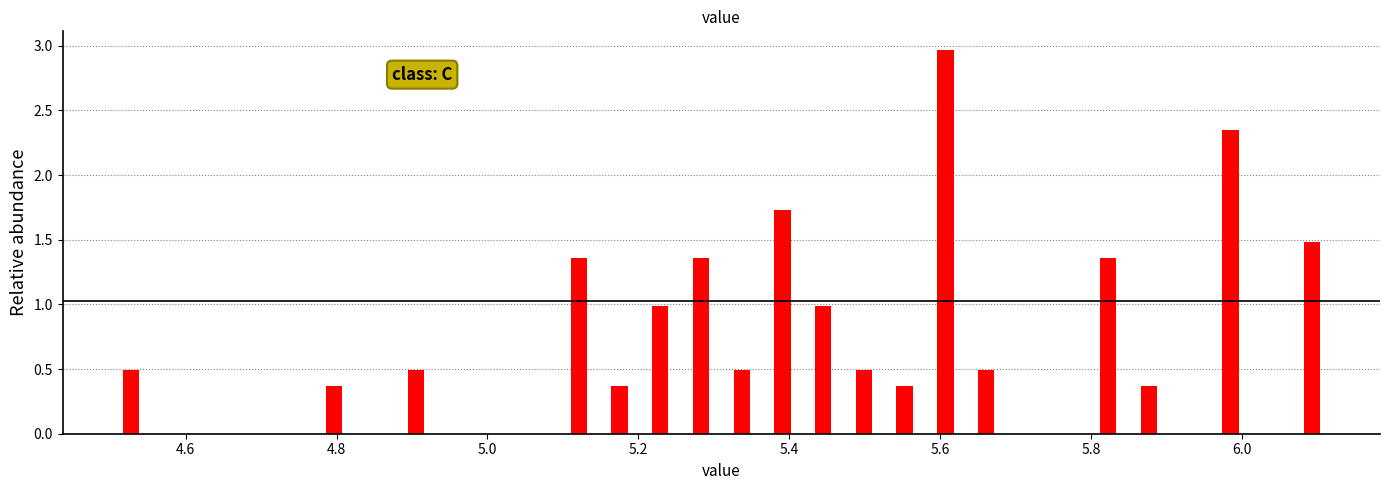

Read against the x-axis, roughly where is the centre of the tallest bar?

5.60